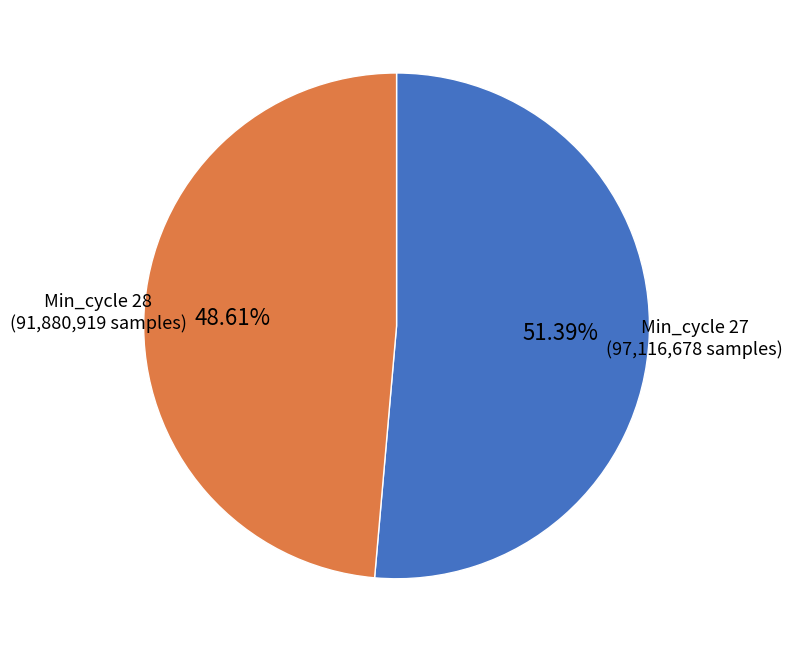

Rank the categories by value from lowest to highest.

Min_cycle 28, Min_cycle 27